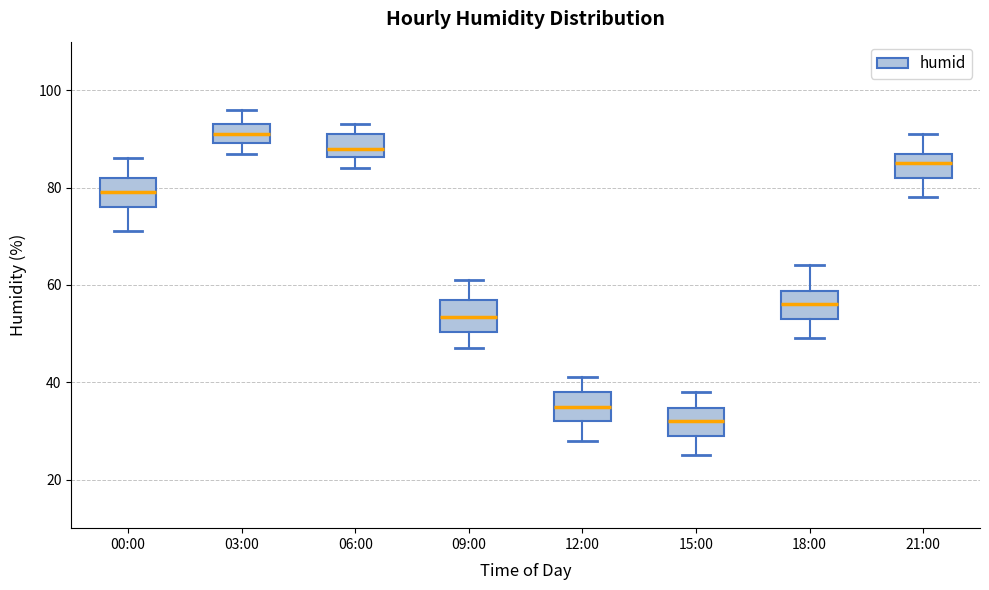

Reading left to right, transcribe this box plot: for each box, give where its median line is, the range the box spans, and where its two whiskers end, as read against the y-axis. The values are not printed on the chart, so give them approximately, as read against the axis.

00:00: median 80, box 76 to 82, whiskers 72 to 86
03:00: median 92, box 90 to 94, whiskers 88 to 96
06:00: median 88, box 86 to 92, whiskers 84 to 94
09:00: median 54, box 50 to 58, whiskers 48 to 62
12:00: median 36, box 32 to 38, whiskers 28 to 42
15:00: median 32, box 30 to 34, whiskers 26 to 38
18:00: median 56, box 54 to 58, whiskers 50 to 64
21:00: median 86, box 82 to 88, whiskers 78 to 92